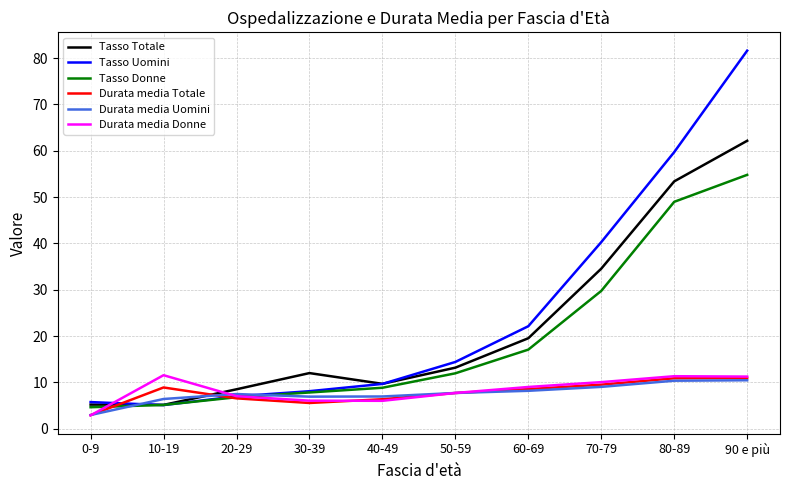

Where does the Tasso Donne series first go above 11?

50-59